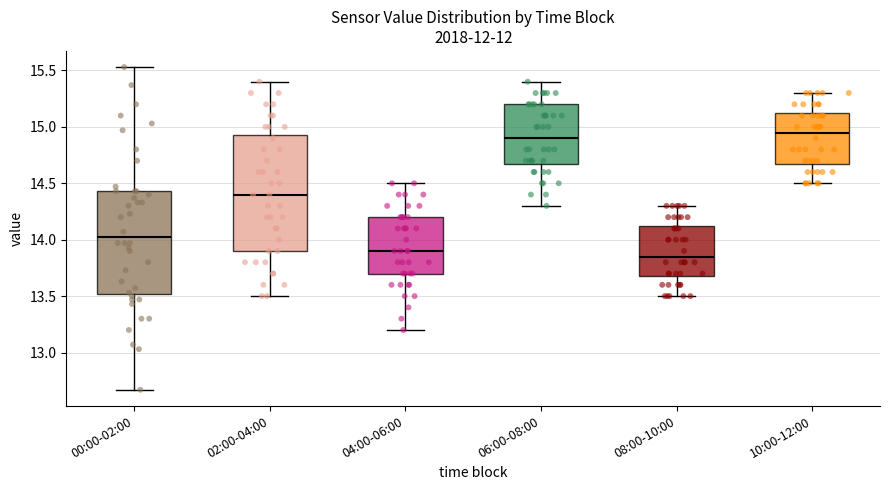

Where is the lower edge of the box for 04:00-06:00 on the y-axis? The values are not printed on the chart, so give them approximately, as read against the axis.

13.70